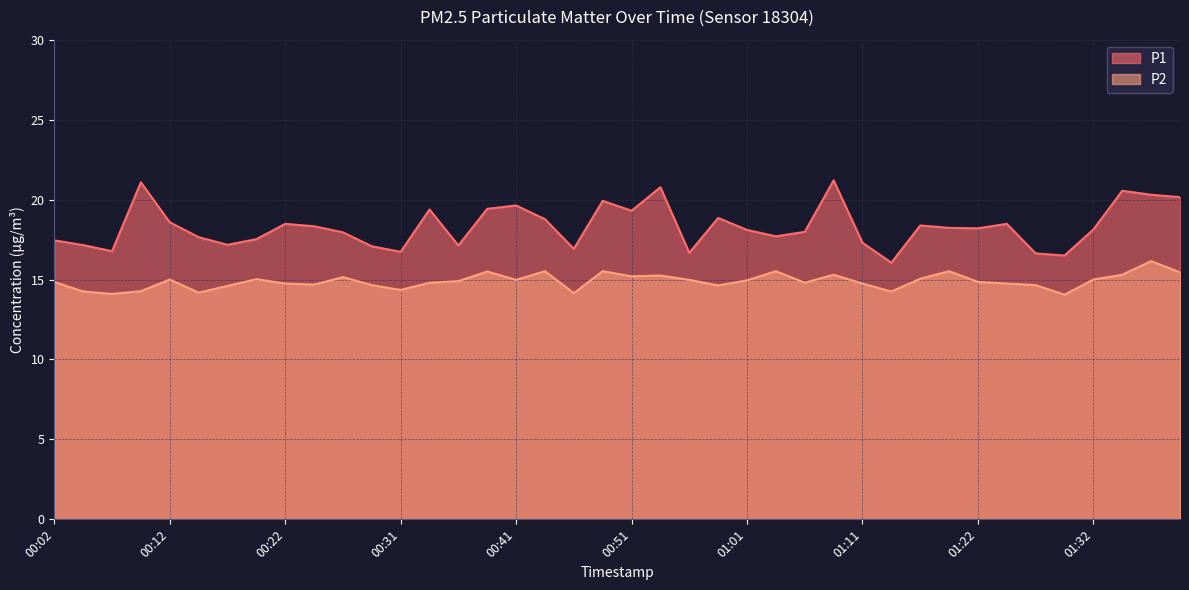

Which series has the largest total across all categories?

P1